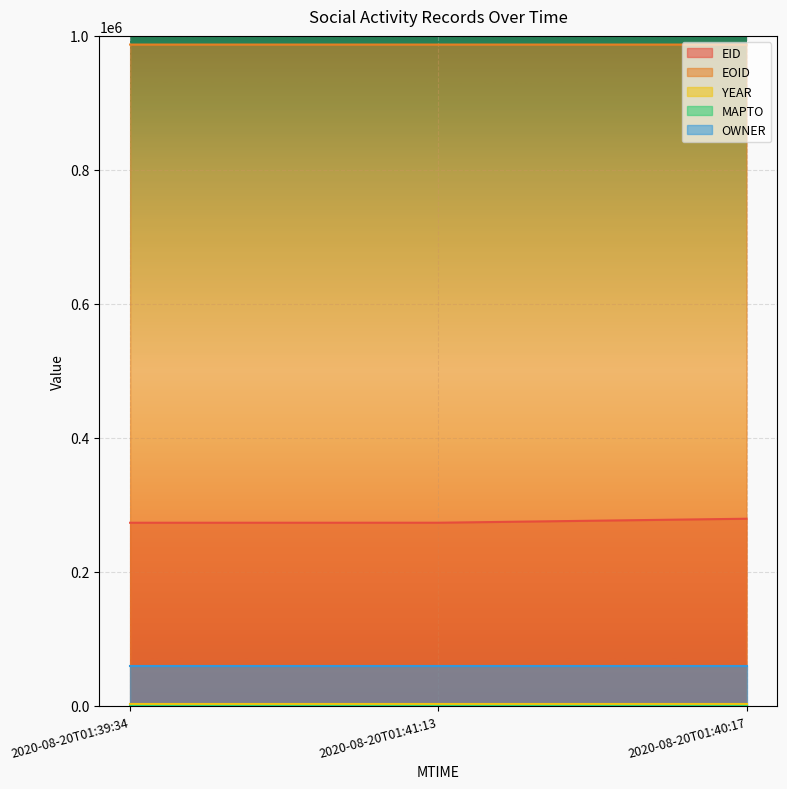

What is the value of the YEAR point at the 3rd from the left?

2021